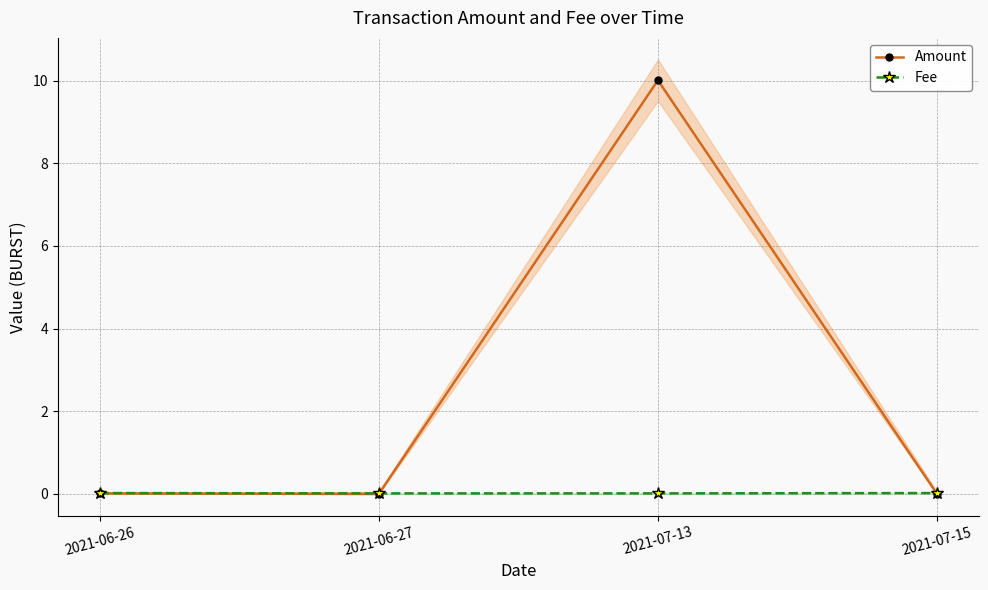

How many lines are shown in the chart?

2